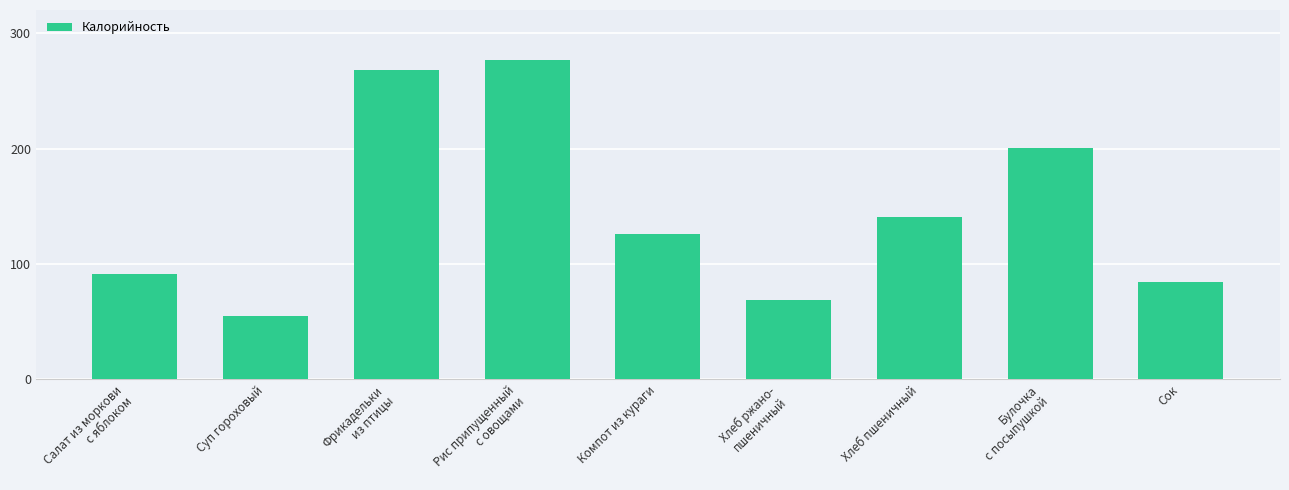

Rank the categories by value from lowest to highest.

Суп гороховый, Хлеб ржано-
пшеничный, Сок, Салат из моркови
с яблоком, Компот из кураги, Хлеб пшеничный, Булочка
с посыпушкой, Фрикадельки
из птицы, Рис припущенный
с овощами